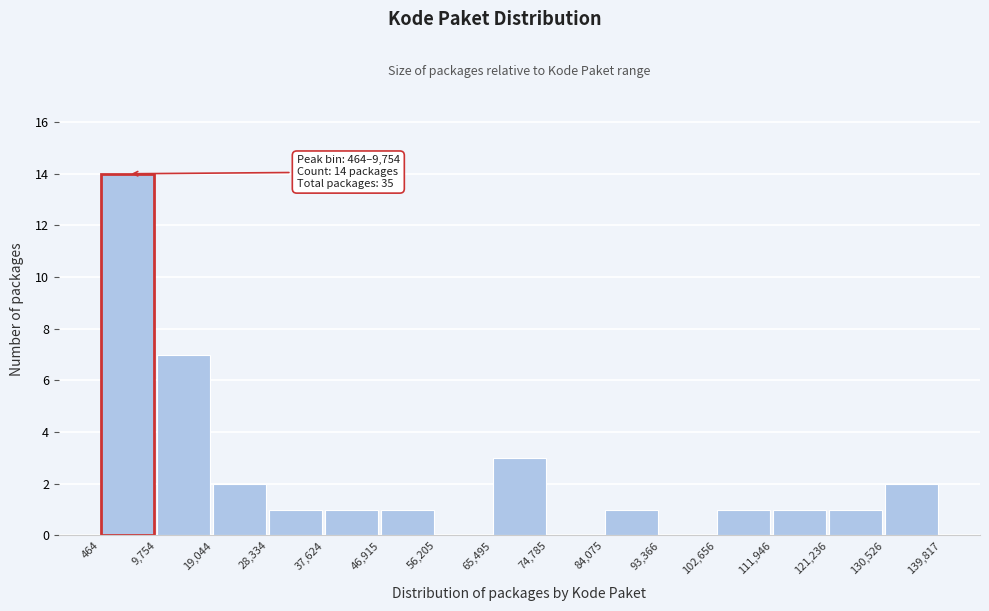

Over which range of the x-axis is the bar tallest?

464 to 9,754